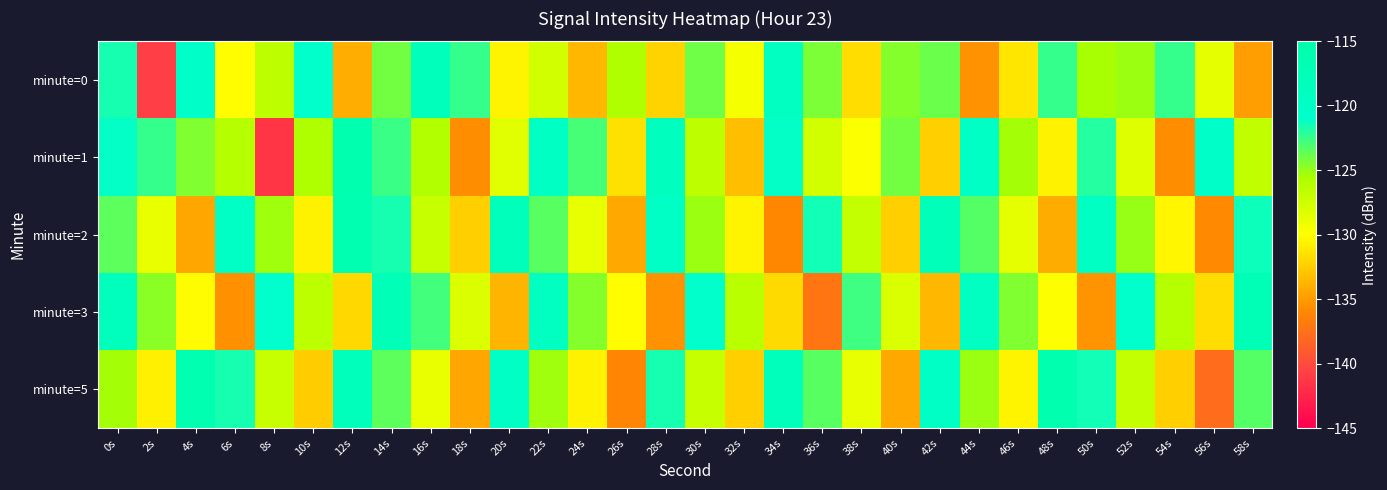

At which category is the sum across all series the highest?

14s